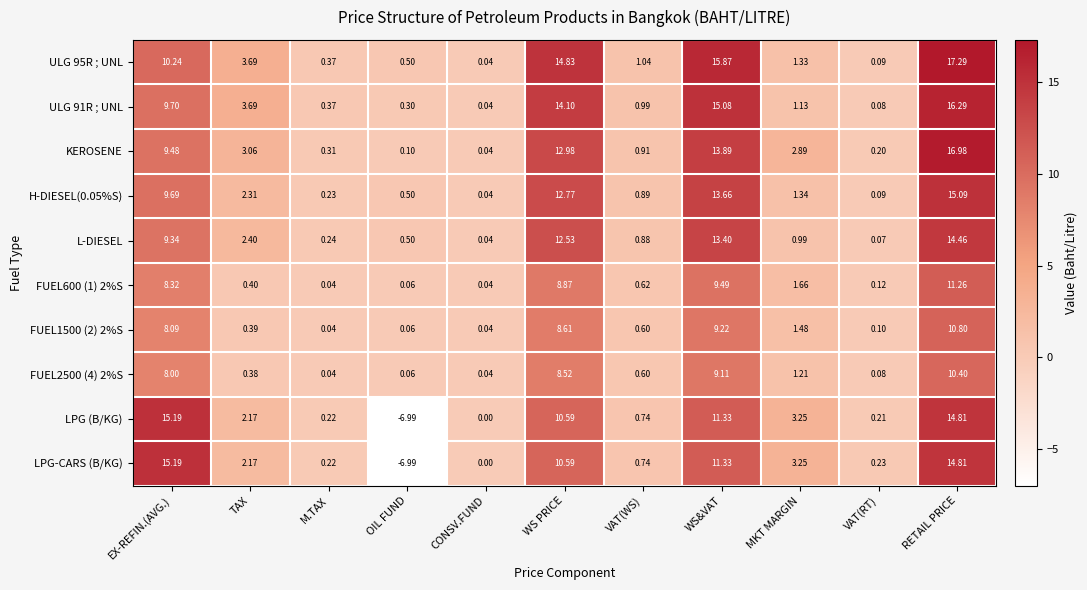

Rank the categories by H-DIESEL(0.05%S) value from highest to lowest.

RETAIL PRICE, WS&VAT, WS PRICE, EX-REFIN.(AVG.), TAX, MKT MARGIN, VAT(WS), OIL FUND, M.TAX, VAT(RT), CONSV.FUND